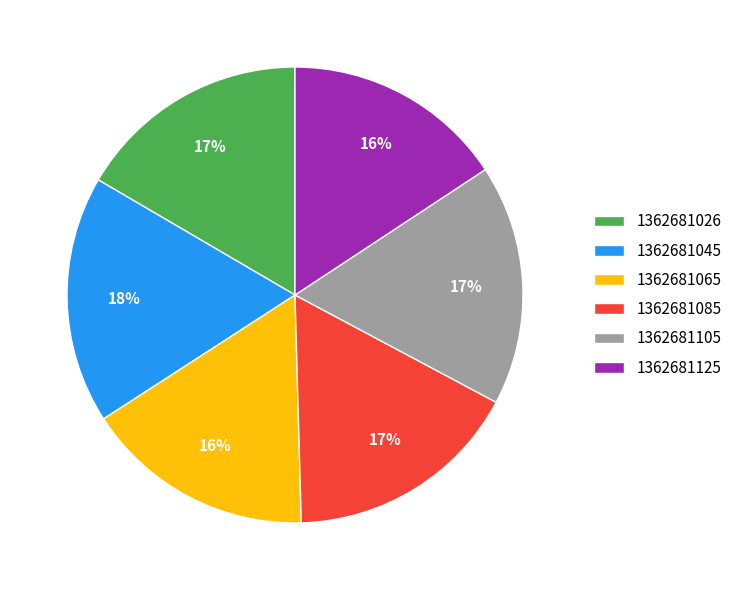

To the nearest percent, what portion does 1362681026 represent?

17%